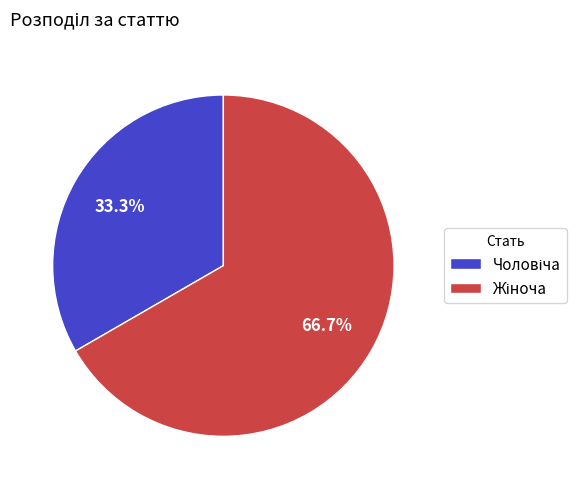

How many slices are in this pie chart?

2